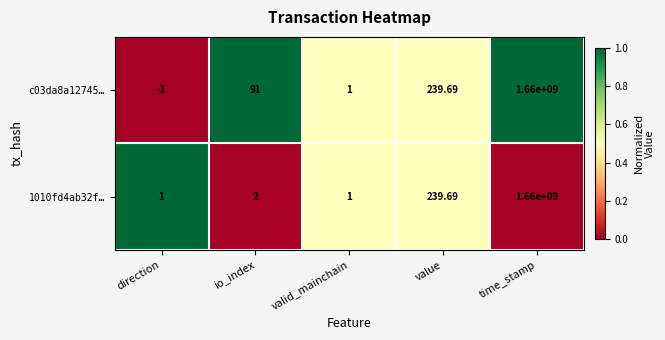

At direction, list the series in order from largest to smallest.

1010fd4ab32f…, c03da8a12745…